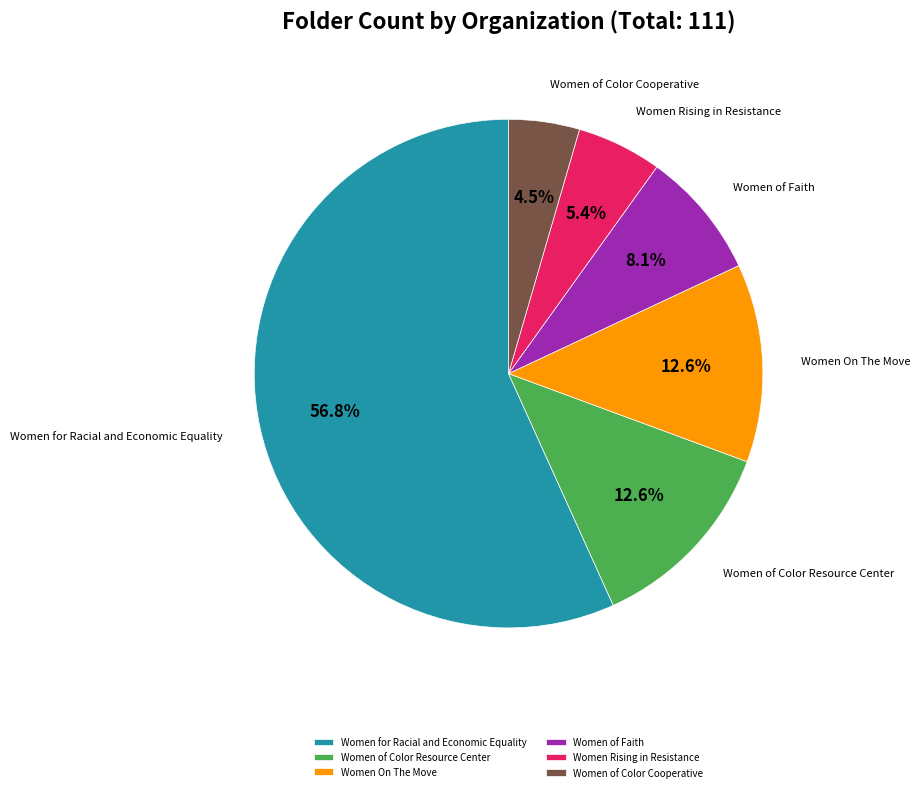

Count the number of slices in the pie.

6